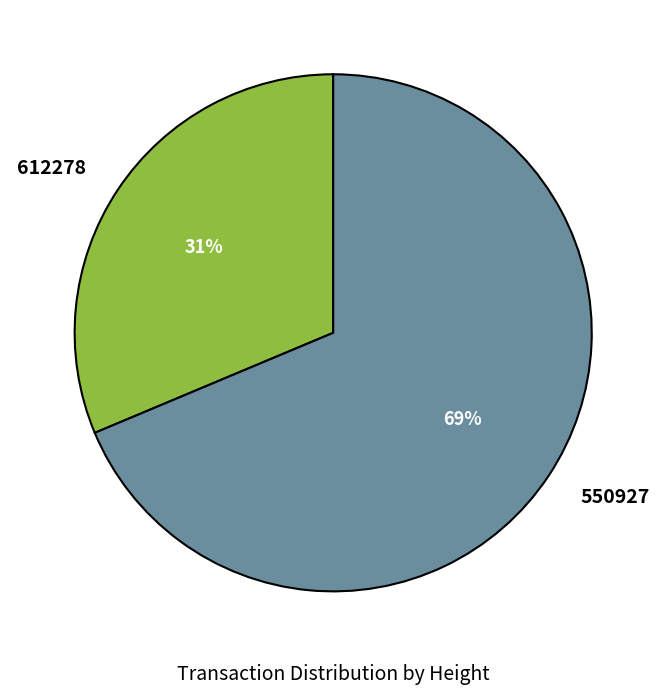

Which slice is the largest?

550927